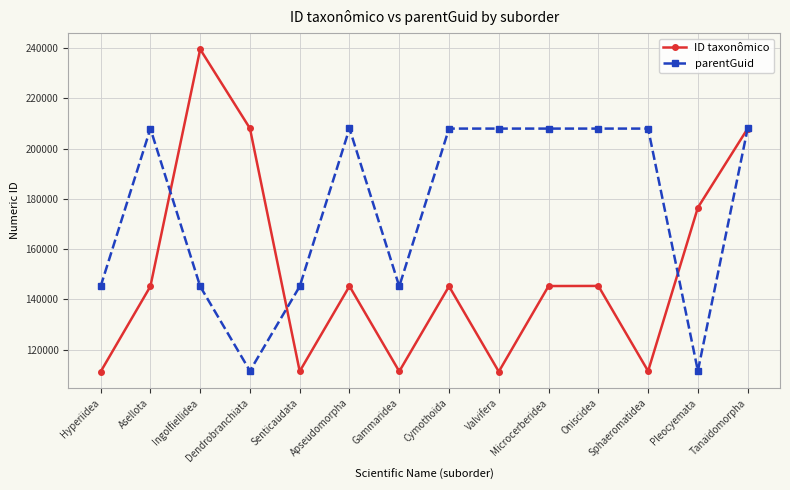

At Hyperiidea, list the series in order from smallest to largest.

ID taxonômico, parentGuid